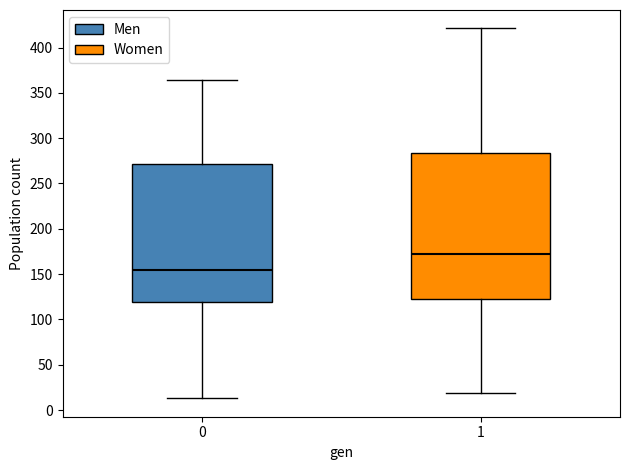

Reading left to right, transcribe this box plot: for each box, give where its median line is, the range the box spans, and where its two whiskers end, as read against the y-axis. The values are not printed on the chart, so give them approximately, as read against the axis.

0: median 155, box 120 to 270, whiskers 15 to 365
1: median 175, box 125 to 285, whiskers 20 to 420